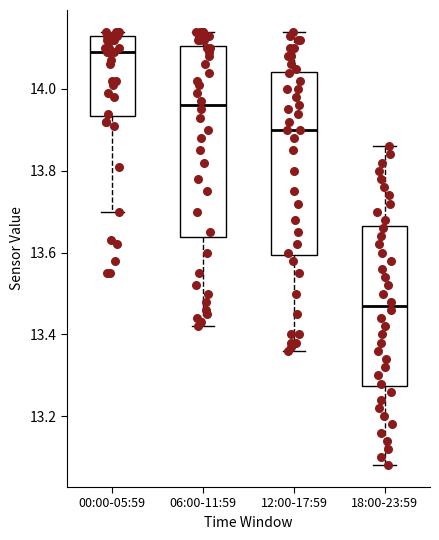

Which box has the lowest median line?

18:00-23:59